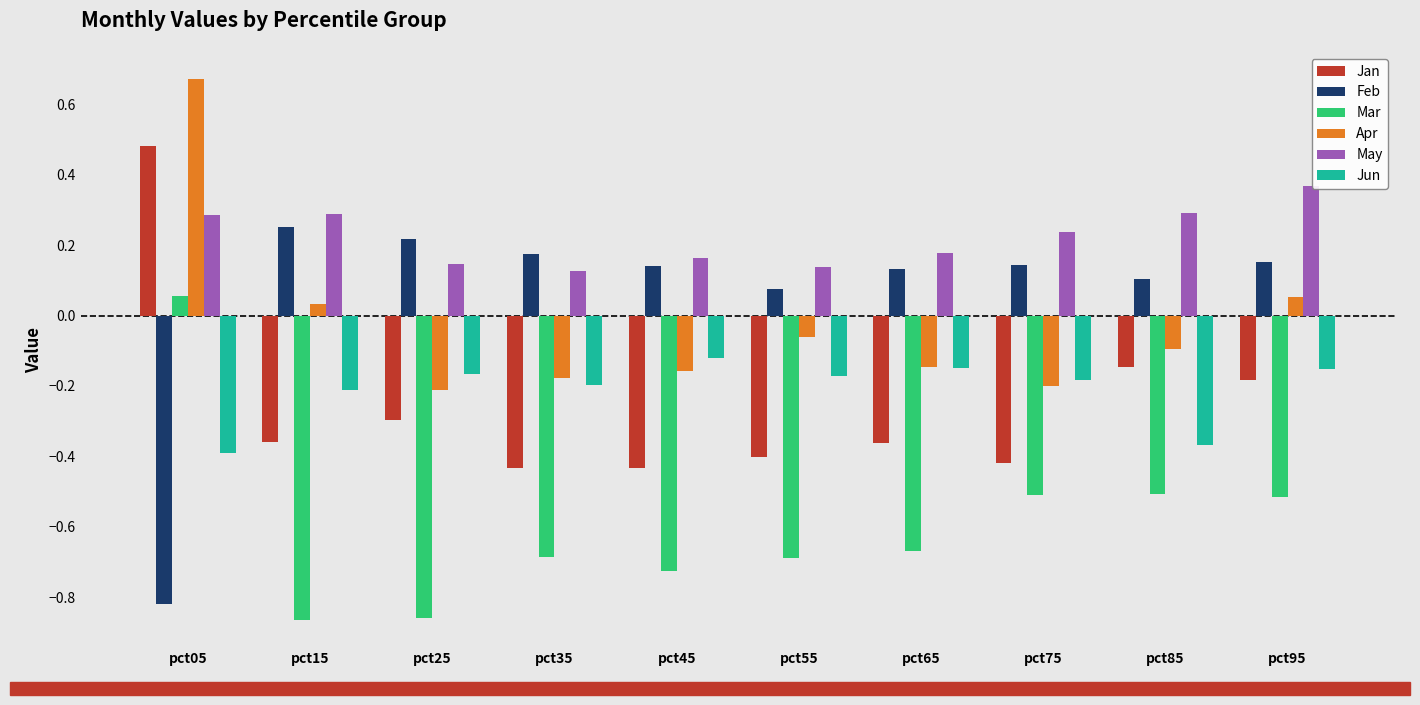

What is the sum of the Jun values at pct25 and pct85?

-0.5